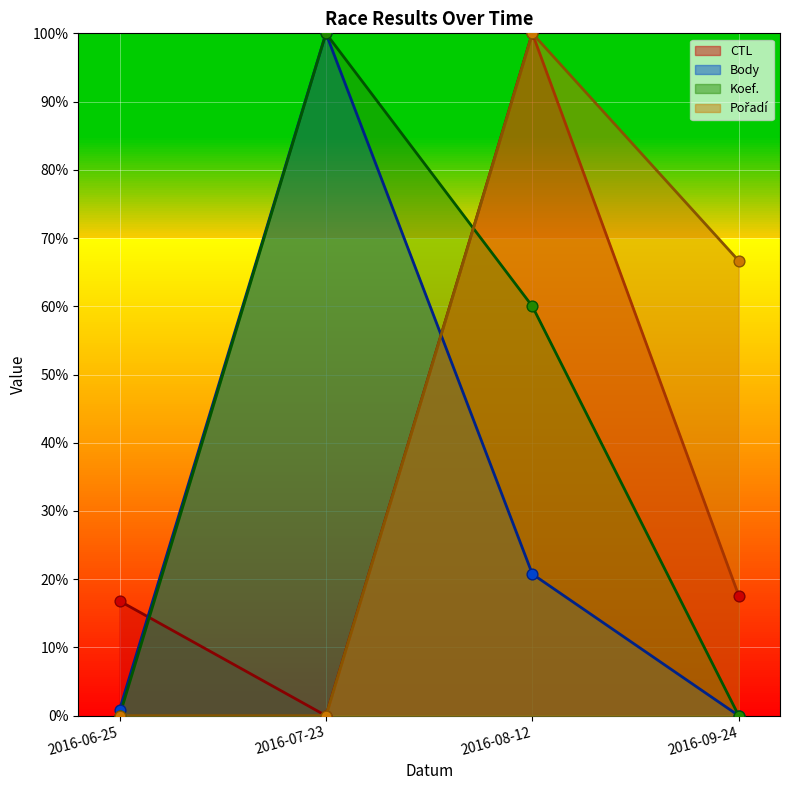

Which series contains the lowest Y value?

CTL